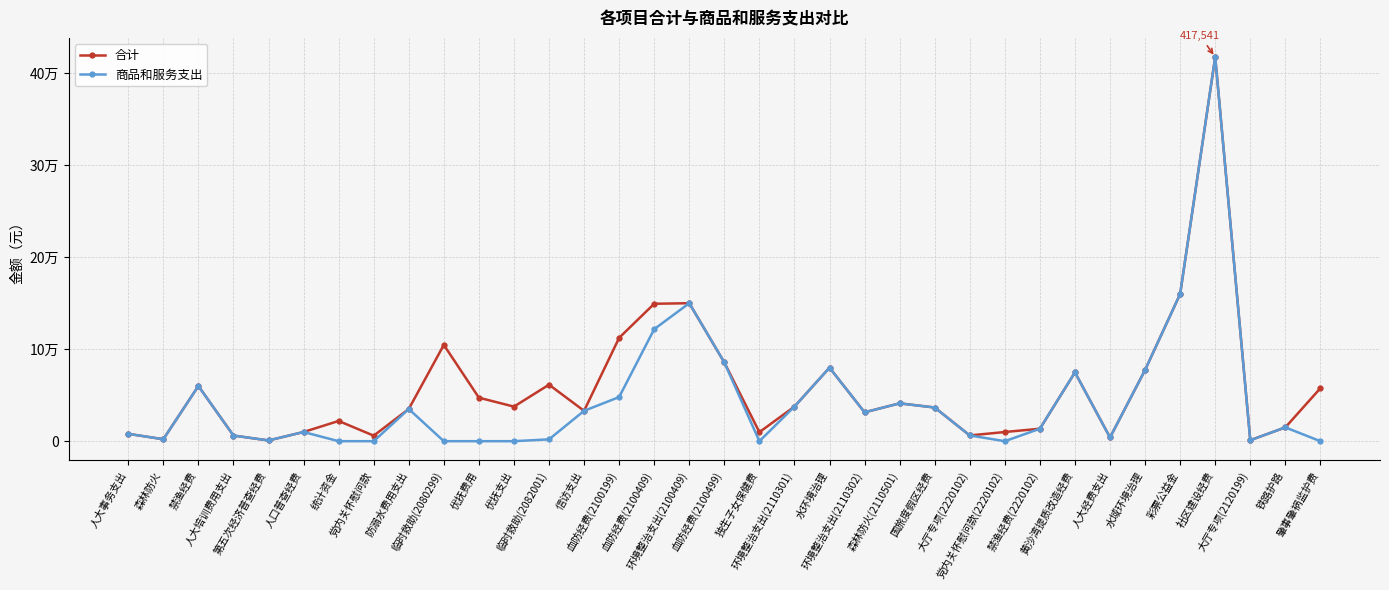

Reading left to right, extract all data points from this chart.

合计: 人大事务支出=8000.0	森林防火=2133.0	禁渔经费=60000.0	人大培训费用支出=6150.0	第五次经济普查经费=820.0	人口普查经费=10000.0	统计资金=22000.0	党内关怀慰问款=6000.0	防溺水费用支出=35000.0	临时救助(2080299)=104700.0	优抚费用=47300.0	优抚支出=37600.0	临时救助(2082001)=61437.0	信访支出=33000.0	血防经费(2100199)=112375.0	血防经费(2100409)=149402.0	环境整治支出(2100409)=150000.0	血防经费(2100499)=85600.0	独生子女保健费=9830.0	环境整治支出(2110301)=37610.0	水环境治理=79930.0	环境整治支出(2110302)=31400.0	森林防火(2110501)=41150.0	国旅度假区经费=36614.4	大厅专项(2220102)=6258.0	党内关怀慰问款(2220102)=10000.0	禁渔经费(2220102)=13550.0	黄沙湾提质改造经费=74800.0	人大经费支出=4035.0	水域环境治理=77373.0	彩票公益金=160000.0	社区建设经费=417541.0	大厅专项(2120199)=1080.0	铁路护路=15000.0	肇事肇祸监护费=57600.0
商品和服务支出: 人大事务支出=8000.0	森林防火=2133.0	禁渔经费=60000.0	人大培训费用支出=6150.0	第五次经济普查经费=820.0	人口普查经费=10000.0	统计资金=0.0	党内关怀慰问款=0.0	防溺水费用支出=35000.0	临时救助(2080299)=0.0	优抚费用=0.0	优抚支出=0.0	临时救助(2082001)=2000.0	信访支出=33000.0	血防经费(2100199)=47975.0	血防经费(2100409)=121802.0	环境整治支出(2100409)=150000.0	血防经费(2100499)=85600.0	独生子女保健费=0.0	环境整治支出(2110301)=37610.0	水环境治理=79930.0	环境整治支出(2110302)=31400.0	森林防火(2110501)=41150.0	国旅度假区经费=36614.4	大厅专项(2220102)=6258.0	党内关怀慰问款(2220102)=0.0	禁渔经费(2220102)=13550.0	黄沙湾提质改造经费=74800.0	人大经费支出=4035.0	水域环境治理=77373.0	彩票公益金=160000.0	社区建设经费=417541.0	大厅专项(2120199)=1080.0	铁路护路=15000.0	肇事肇祸监护费=0.0